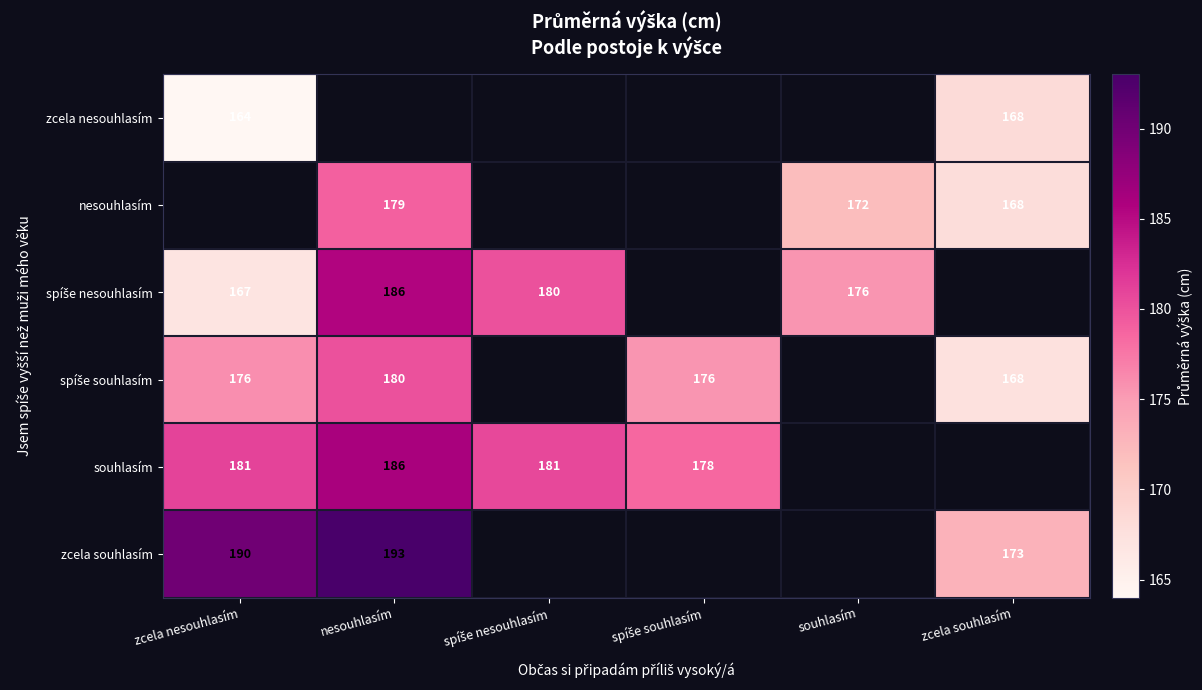

At which category does the chart reach its minimum across all series?

zcela nesouhlasím